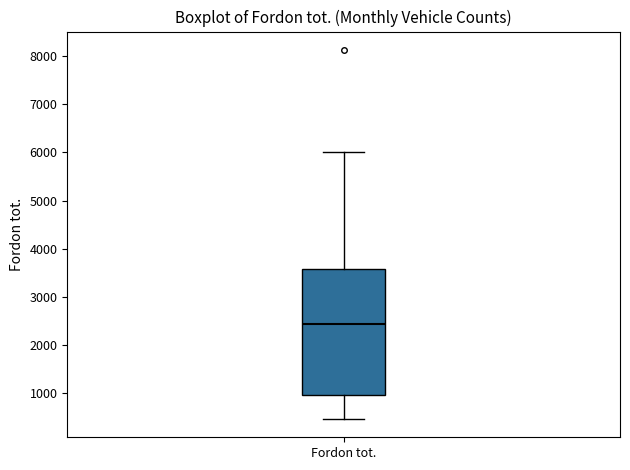

Read this box plot against the y-axis: the position of the median line, the range covered by the box, and the ends of both whiskers. The values are not printed on the chart, so give them approximately, as read against the axis.

median 2400, box 1000 to 3600, whiskers 500 to 6000